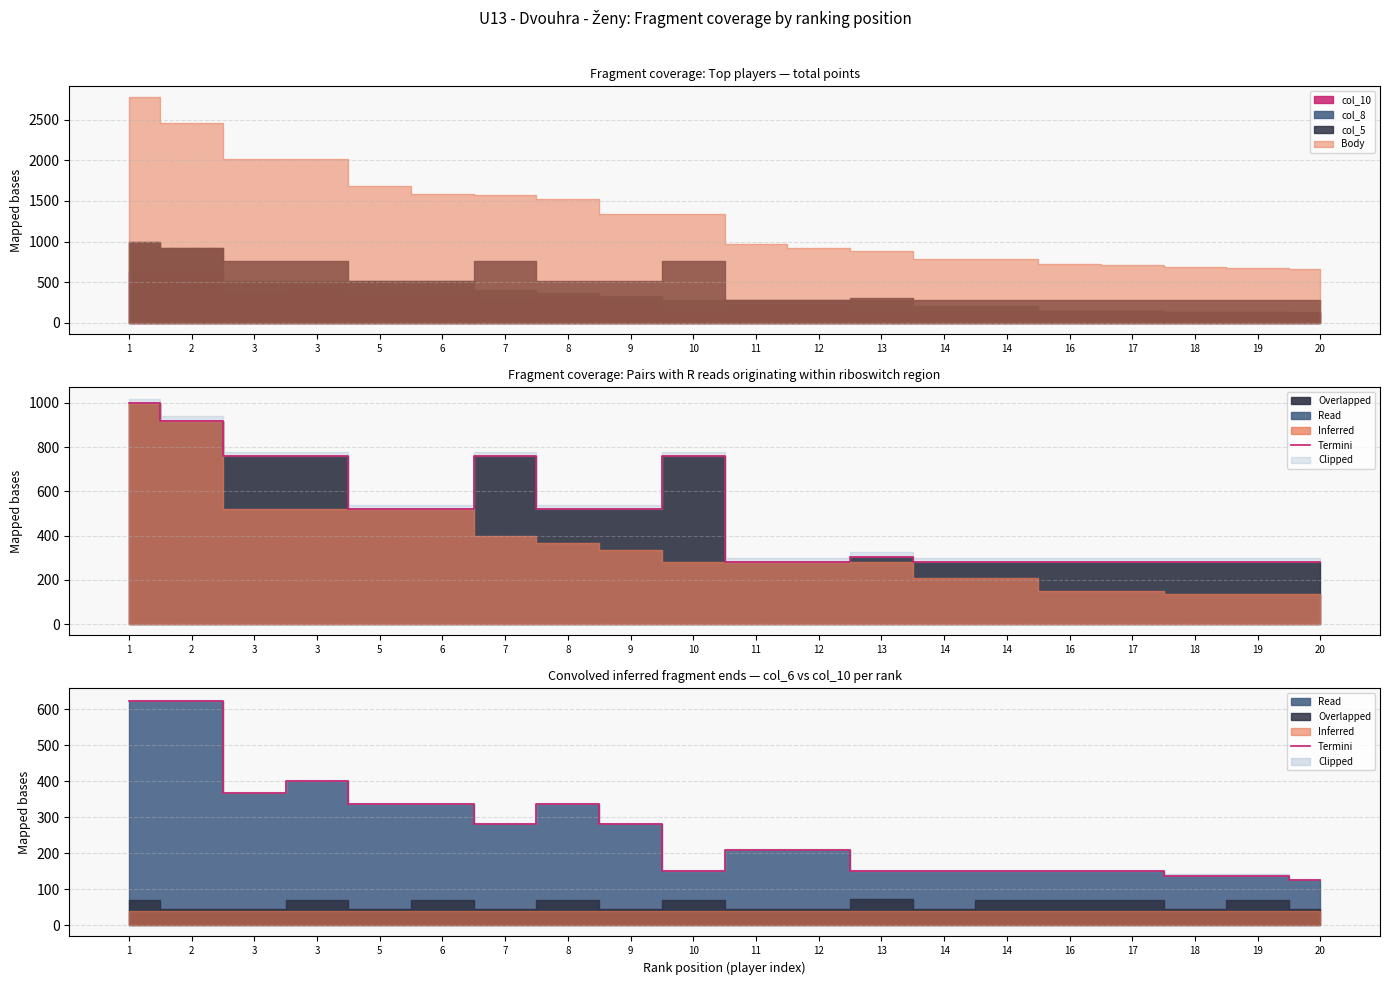

Which has a higher value, 14 or 6?

6